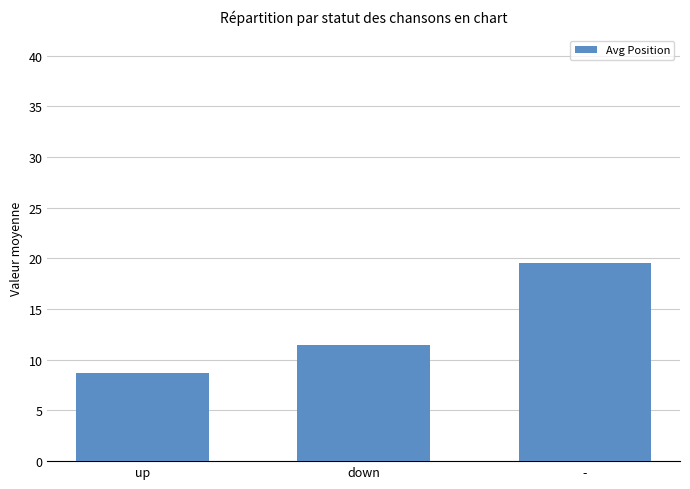

Which has a higher value, - or up?

-